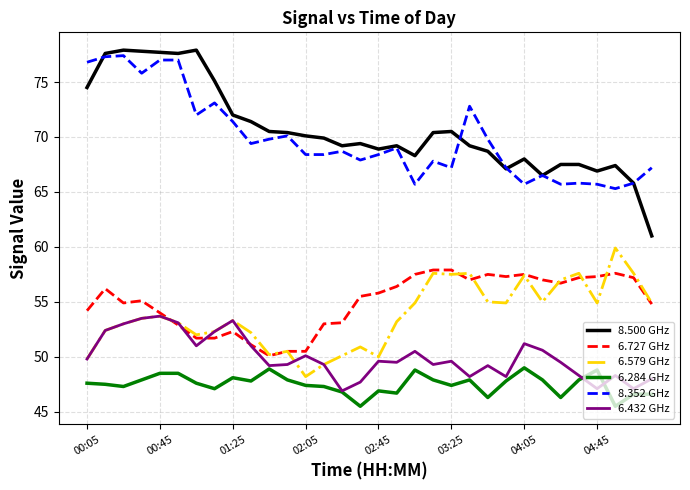

What is the smallest value displayed?

45.5